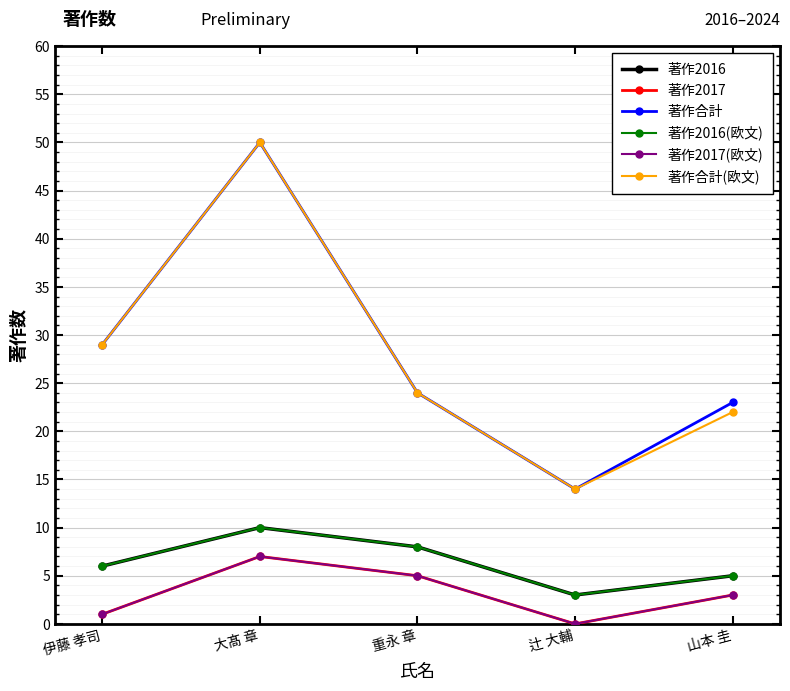

Reading left to right, list all the values displayed in this chart.

著作2016: 6	10	8	3	5
著作2017: 1	7	5	0	3
著作合計: 29	50	24	14	23
著作2016(欧文): 6	10	8	3	5
著作2017(欧文): 1	7	5	0	3
著作合計(欧文): 29	50	24	14	22